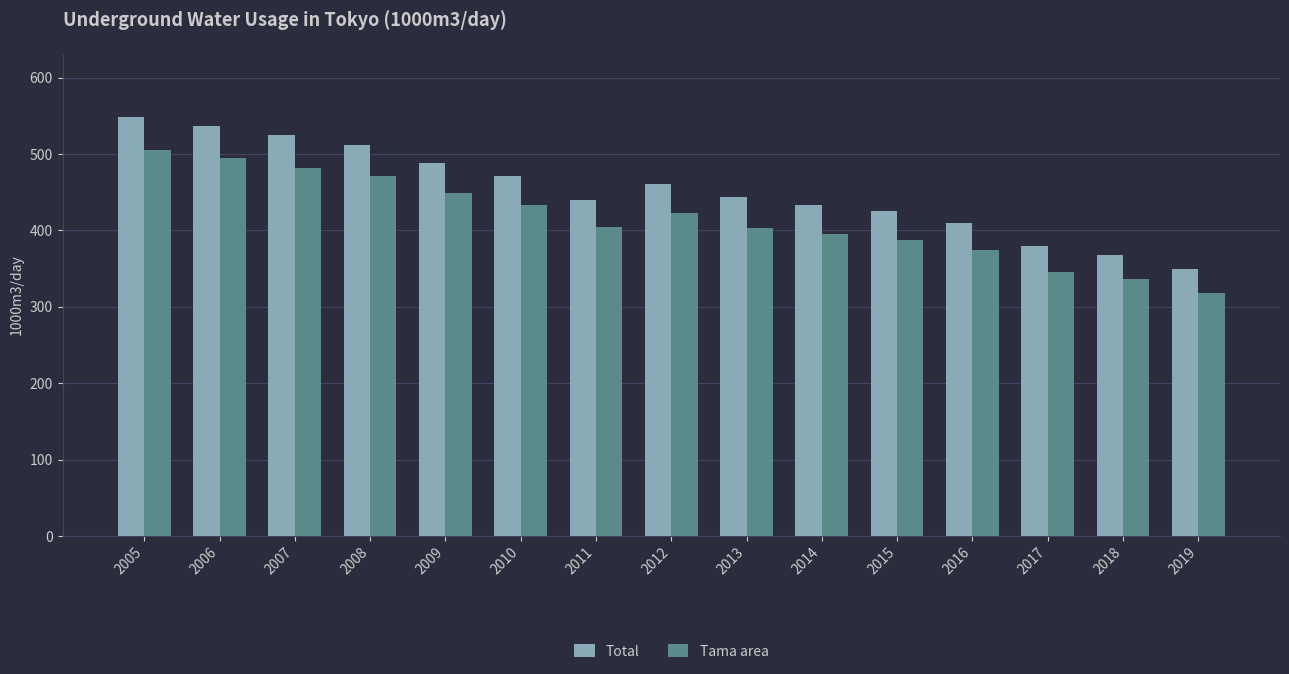

What is the difference between the second highest and second lowest values in the Tama area series?

159